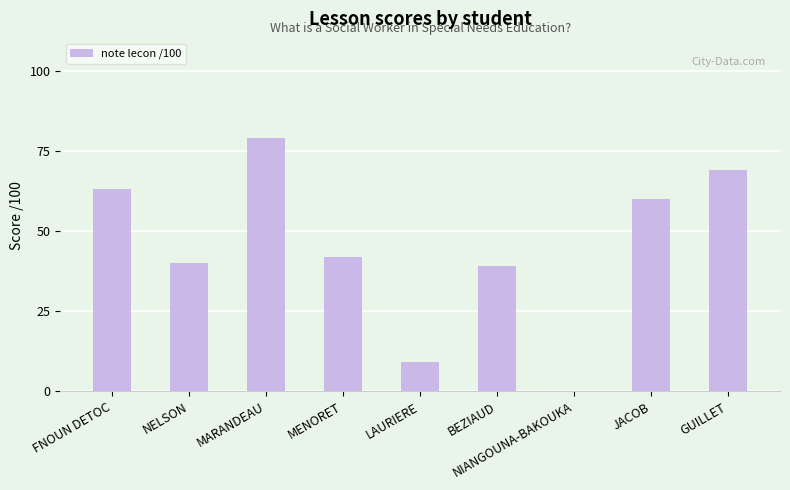

Are the bars horizontal?

No